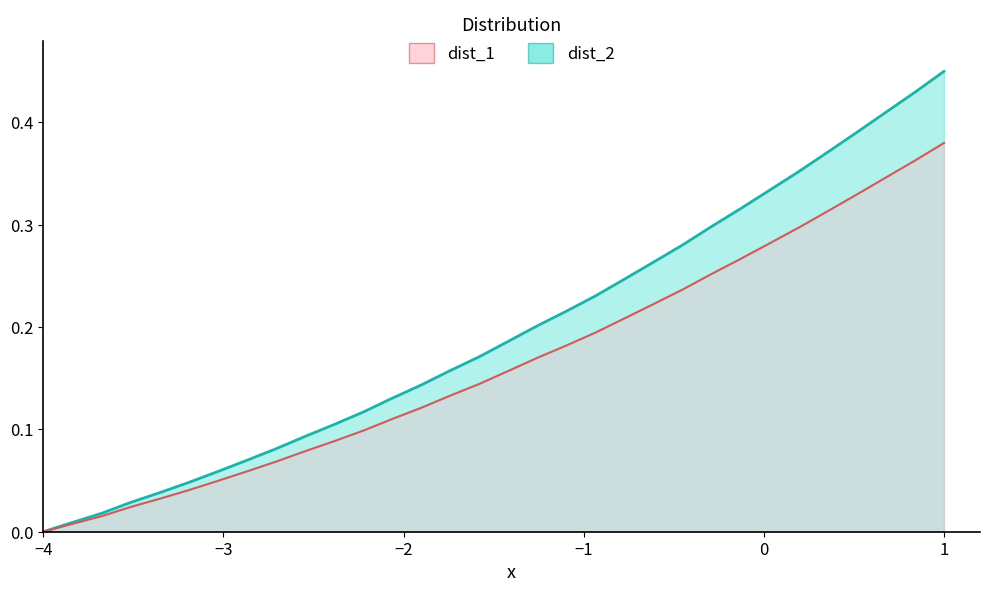

True or false: x has more than 0 points higher than both neighbors.

False